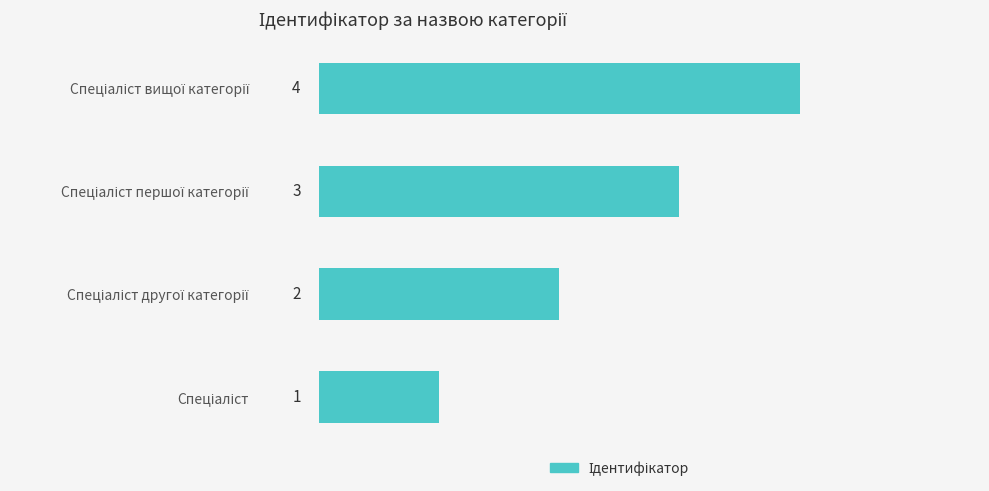

How many values are between 2 and 4?

3